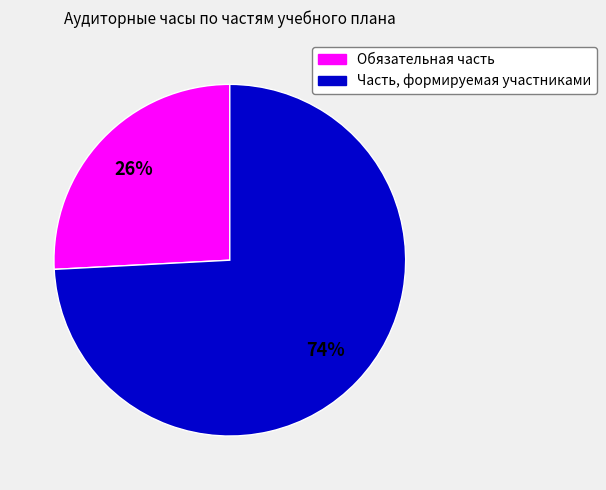

Is there a majority slice in this chart?

Yes